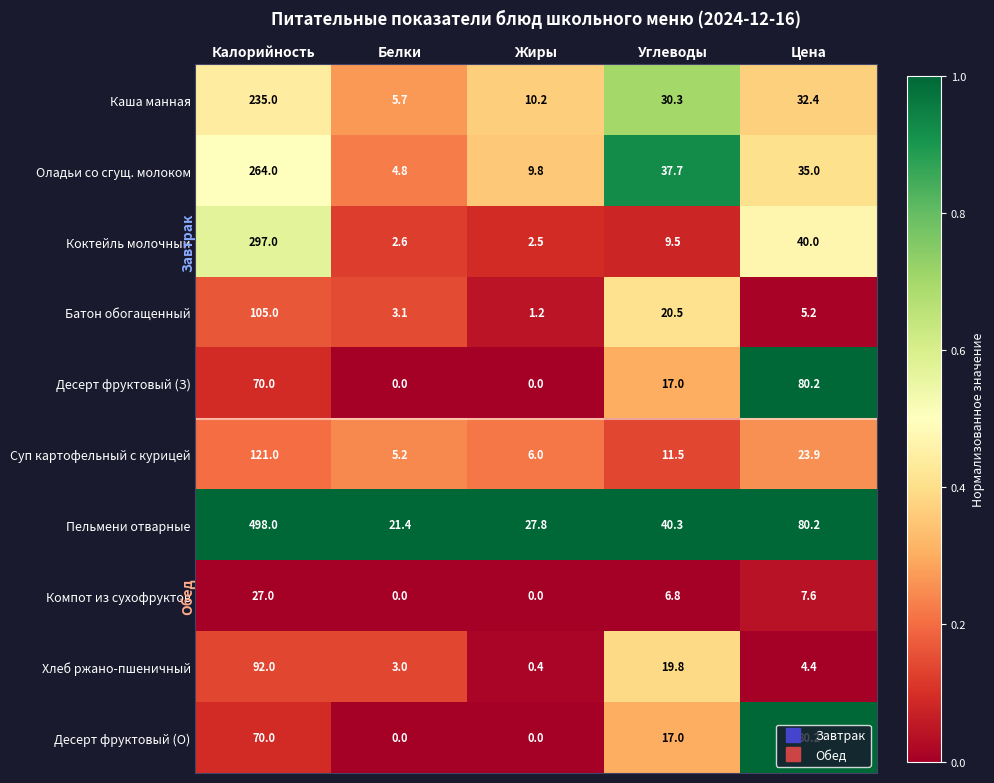

Where does the Батон обогащенный series first go above 5?

Калорийность